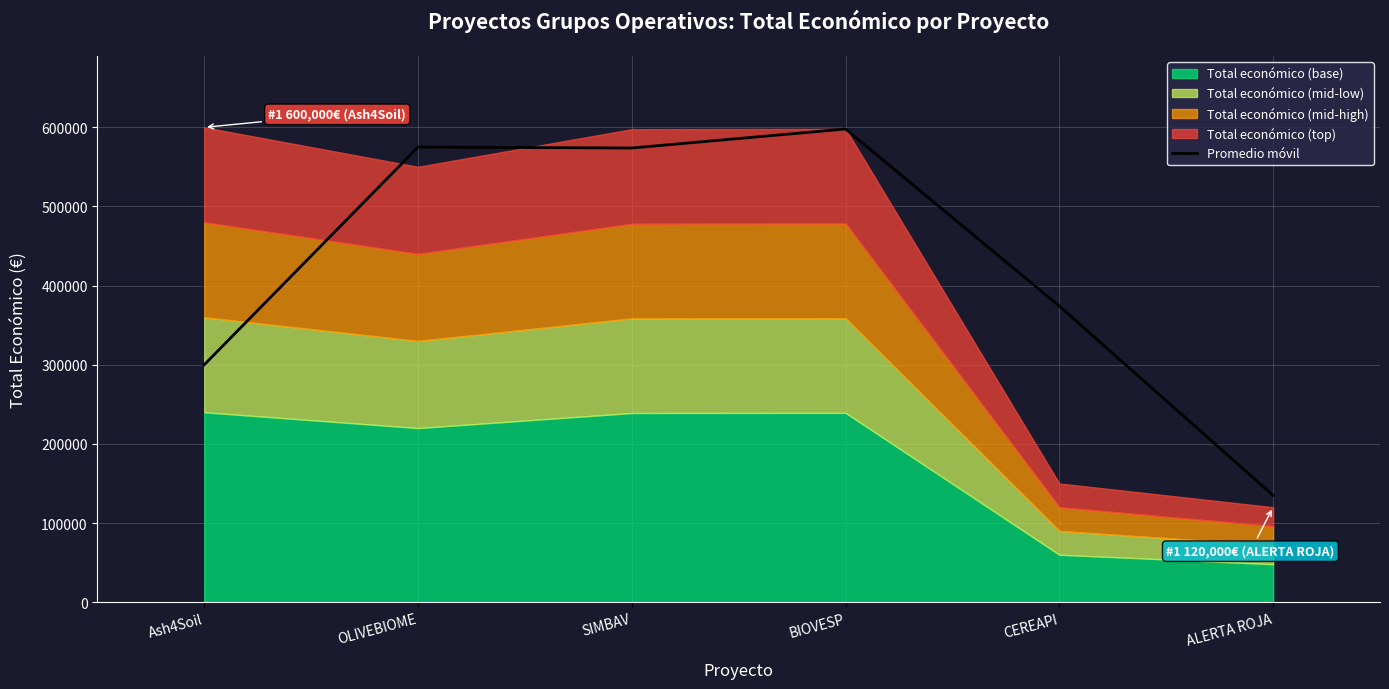

Which category has the lowest value in the Promedio móvil series?

ALERTA ROJA